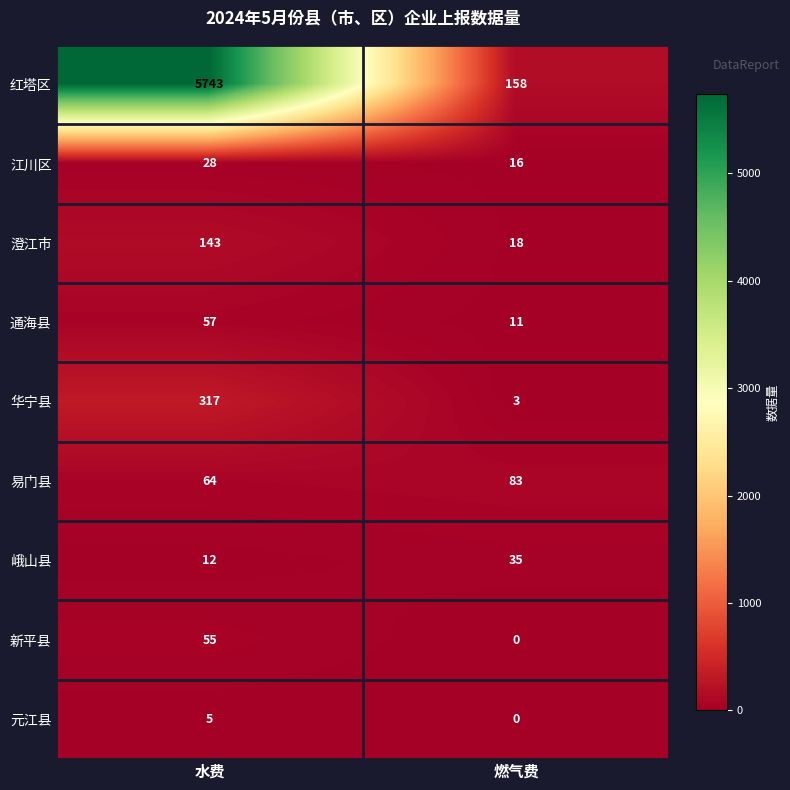

Which series has the largest range (max minus min)?

红塔区